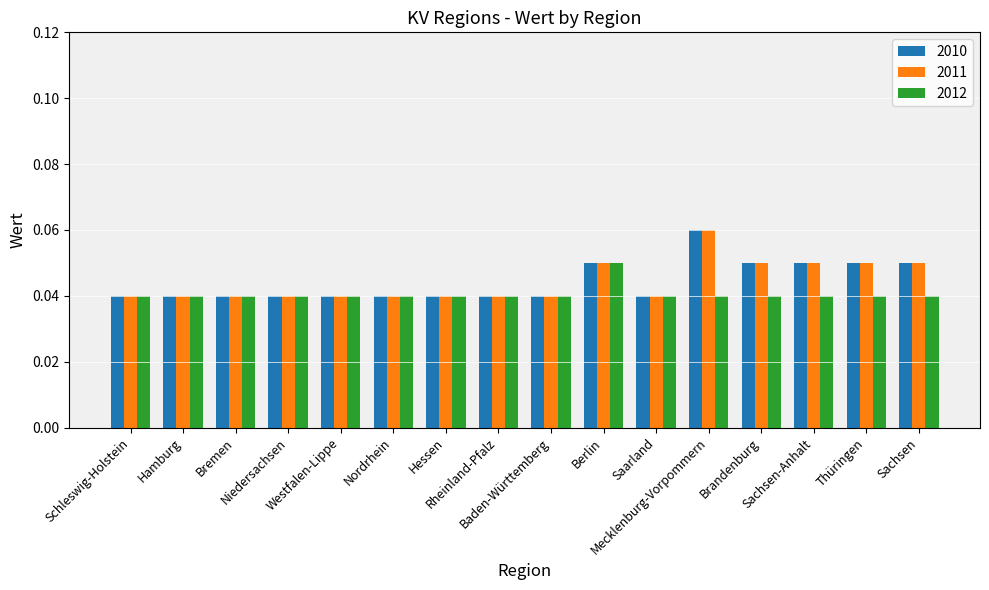

How many 2012 values are between 0 and 1?

16